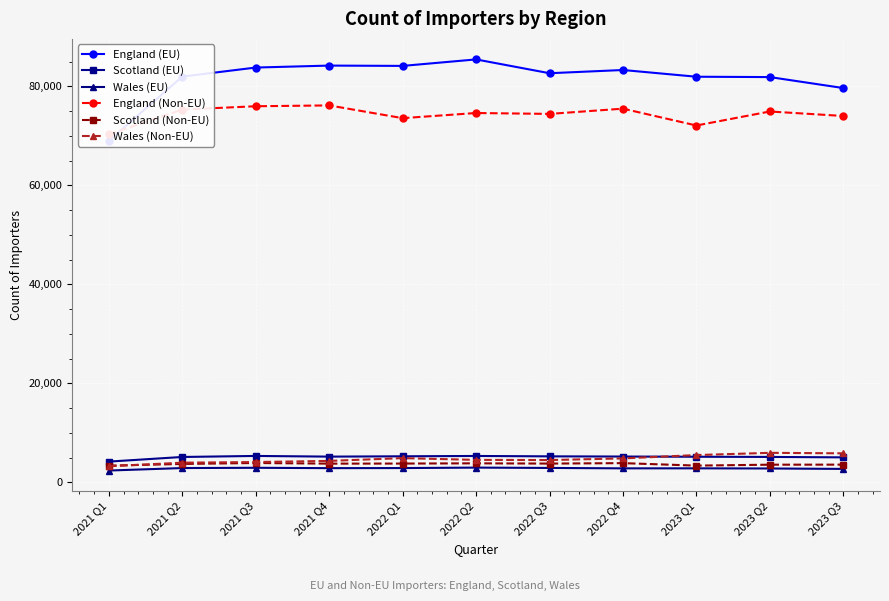

True or false: Scotland (EU) has a value of 7340 at 2021 Q4.

False